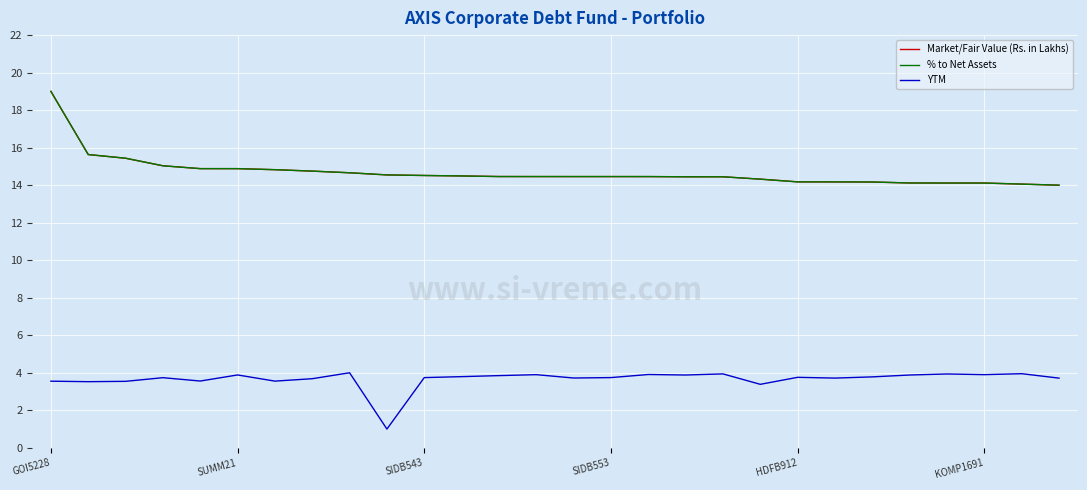

True or false: % to Net Assets and YTM intersect in this chart.

False